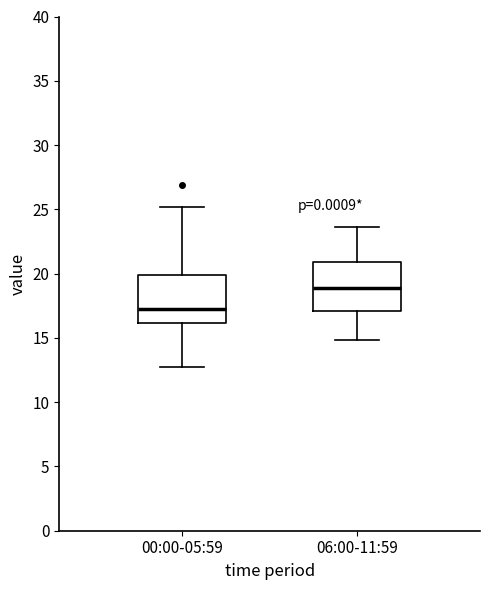

Reading left to right, read every box against the y-axis: the position of its median line, the range the box covers, and the ends of its whiskers. The values are not printed on the chart, so give them approximately, as read against the axis.

00:00-05:59: median 17.0, box 16.0 to 20.0, whiskers 13.0 to 25.0
06:00-11:59: median 19.0, box 17.0 to 21.0, whiskers 15.0 to 23.5